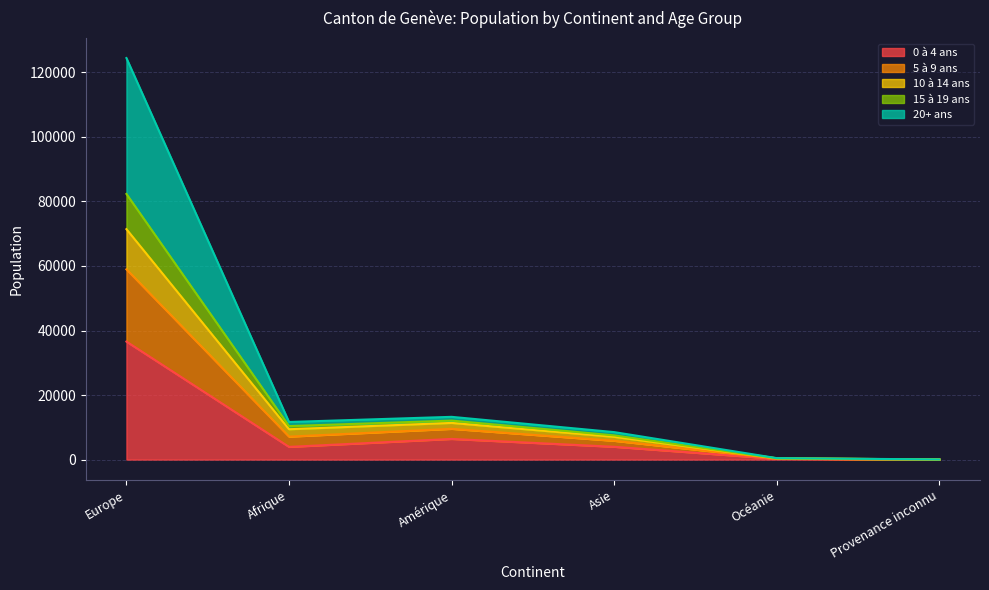

True or false: 20+ ans and 5 à 9 ans intersect in this chart.

False